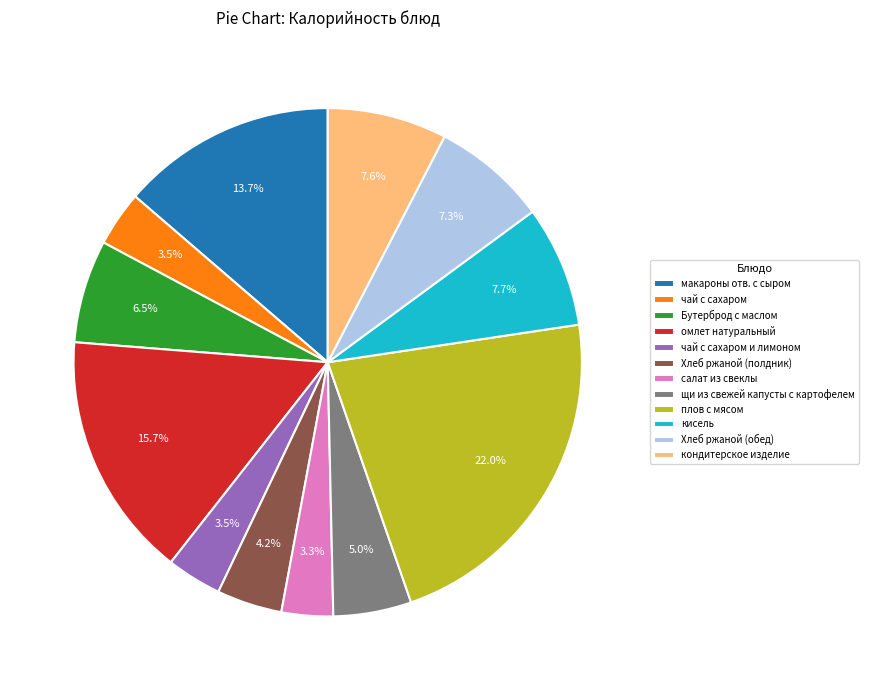

Does чай с сахаром и лимоном represent more than half of the total?

No